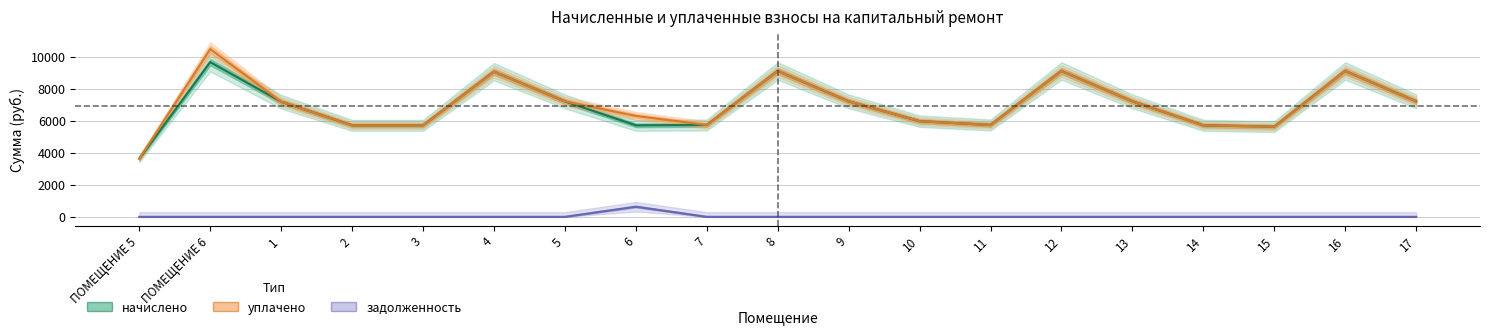

What is the total value across all series at 12?

18247.7